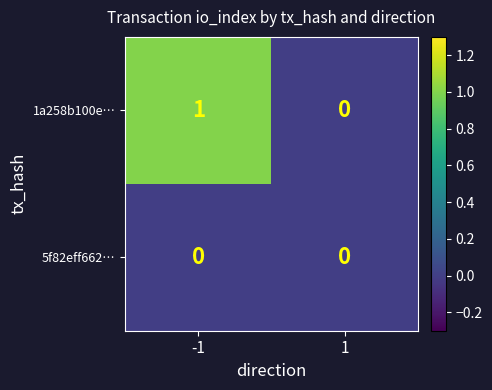

The value of 1a258b100e… at 1 is -1. True or false?

False